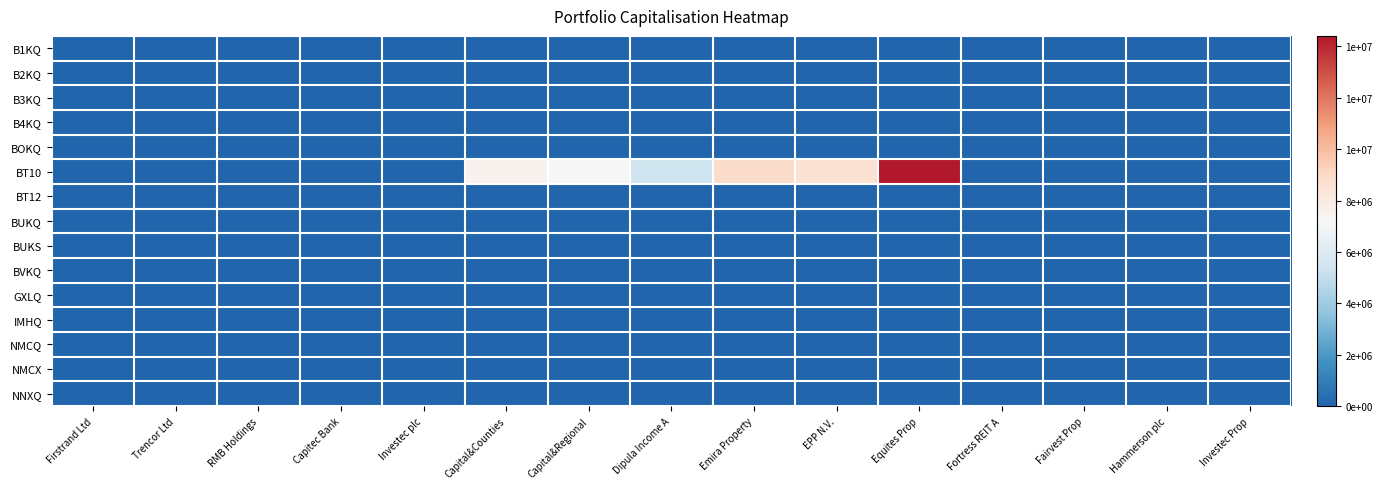

Which series changed the most between Dipula Income A and Hammerson plc?

BT10